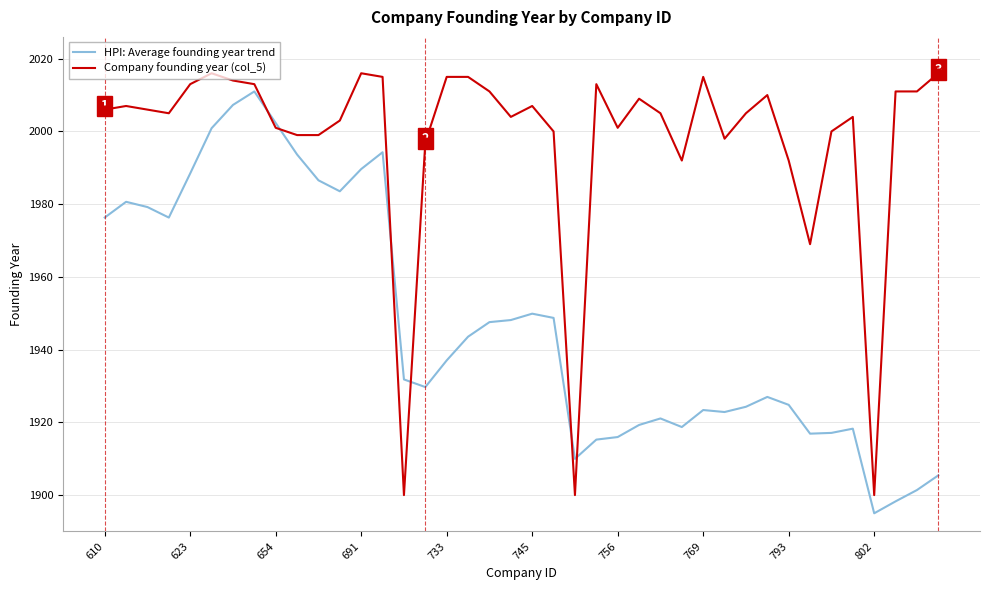

Which series has the largest total across all categories?

Company founding year (col_5)